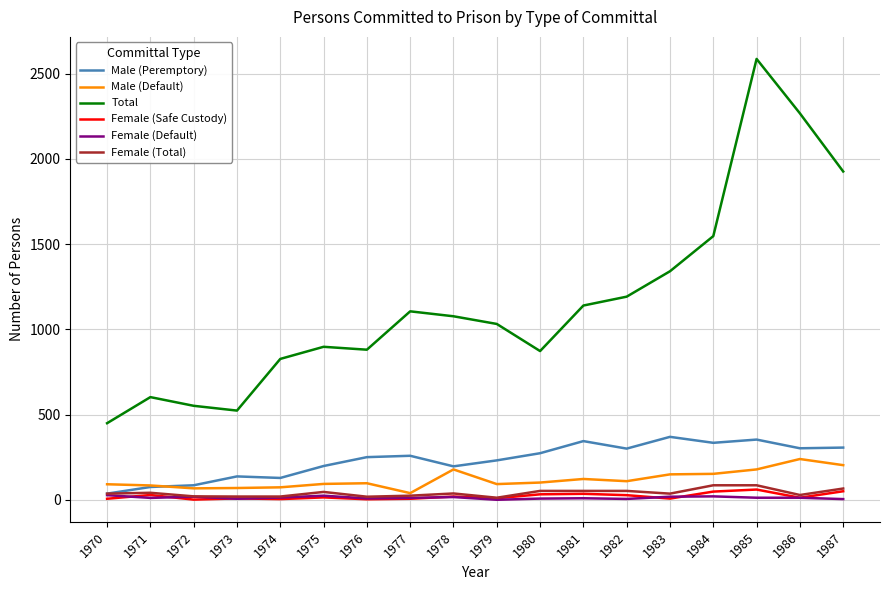

Is the value of Total at 1976 greater than the value of Female (Total) at 1986?

Yes